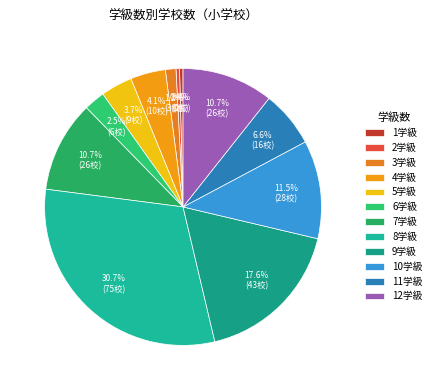

Count the number of slices in the pie.

12